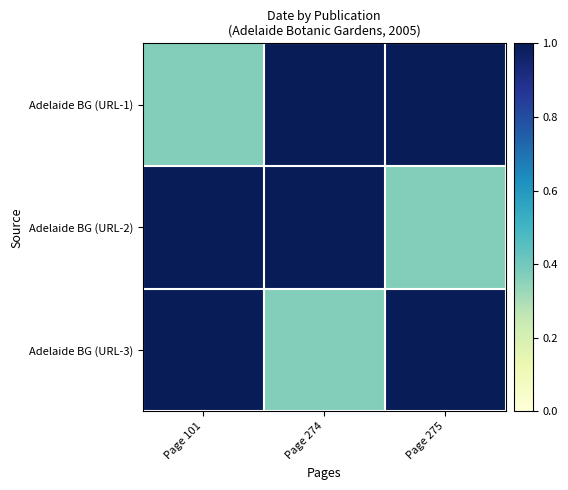

At Page 274, list the series in order from smallest to largest.

Adelaide BG (URL-3), Adelaide BG (URL-1), Adelaide BG (URL-2)